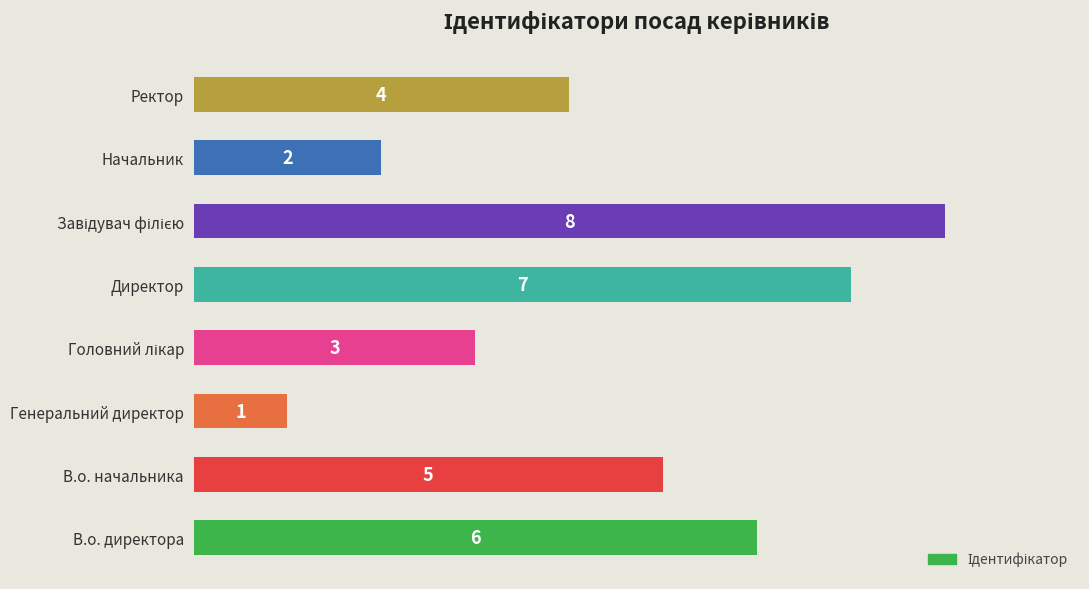

What is the difference between the maximum and minimum values?

7